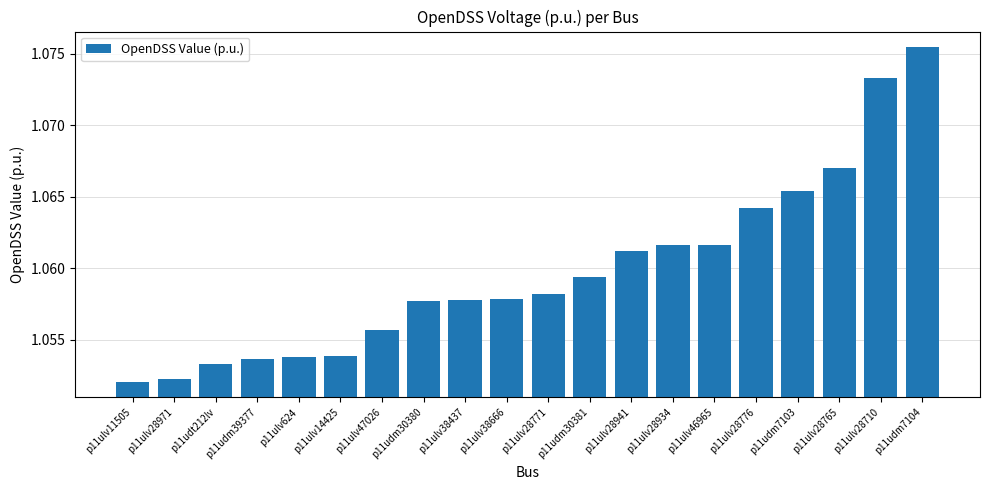

Where is the data nearest to the value 1?

p11ulv11505